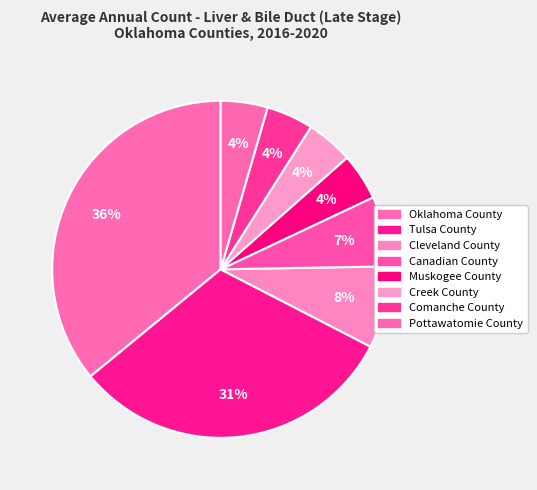

Combined, do Creek County and Muskogee County account for over 50%?

No